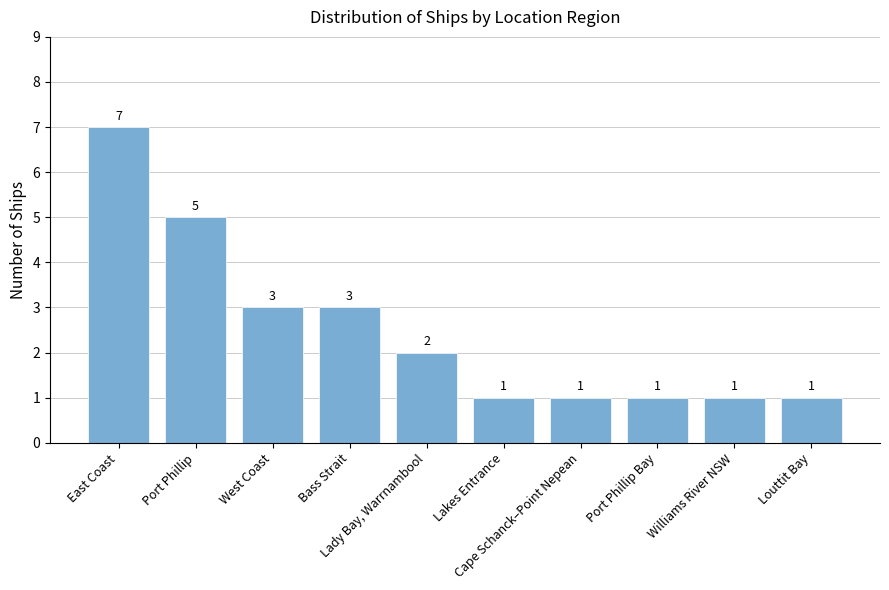

What is the smallest value displayed?

1